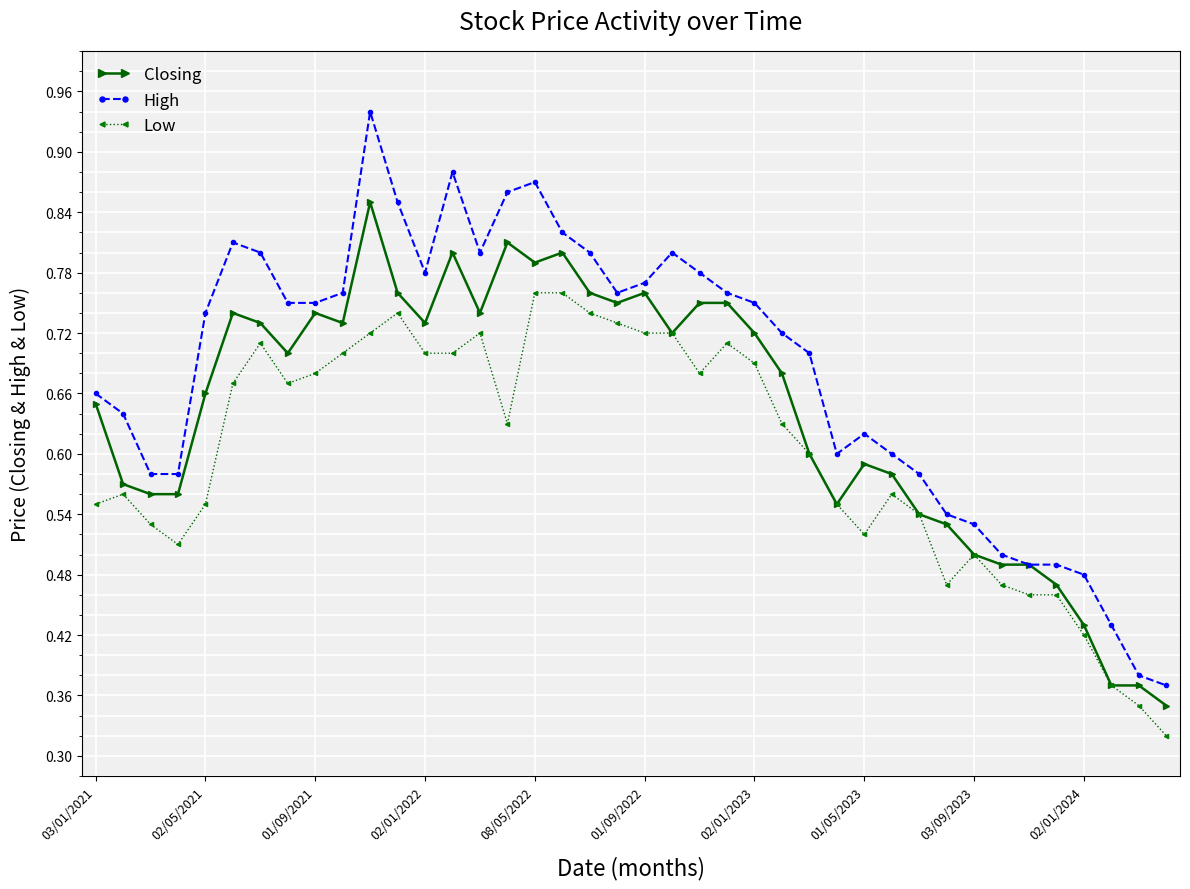

How many Closing values are between 0 and 1?

40